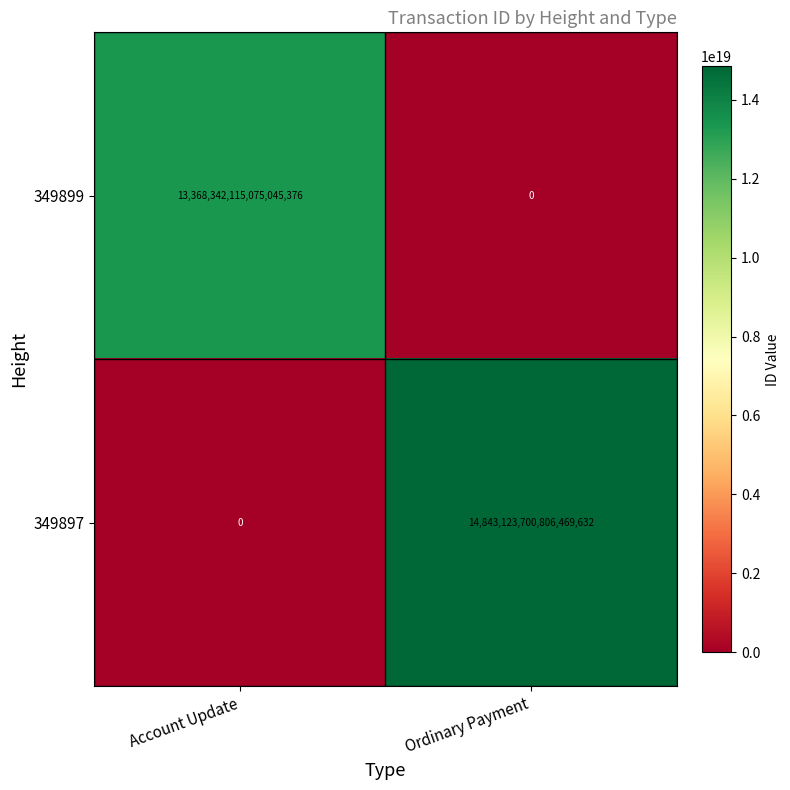

At which label does 349899 reach its minimum?

Ordinary Payment